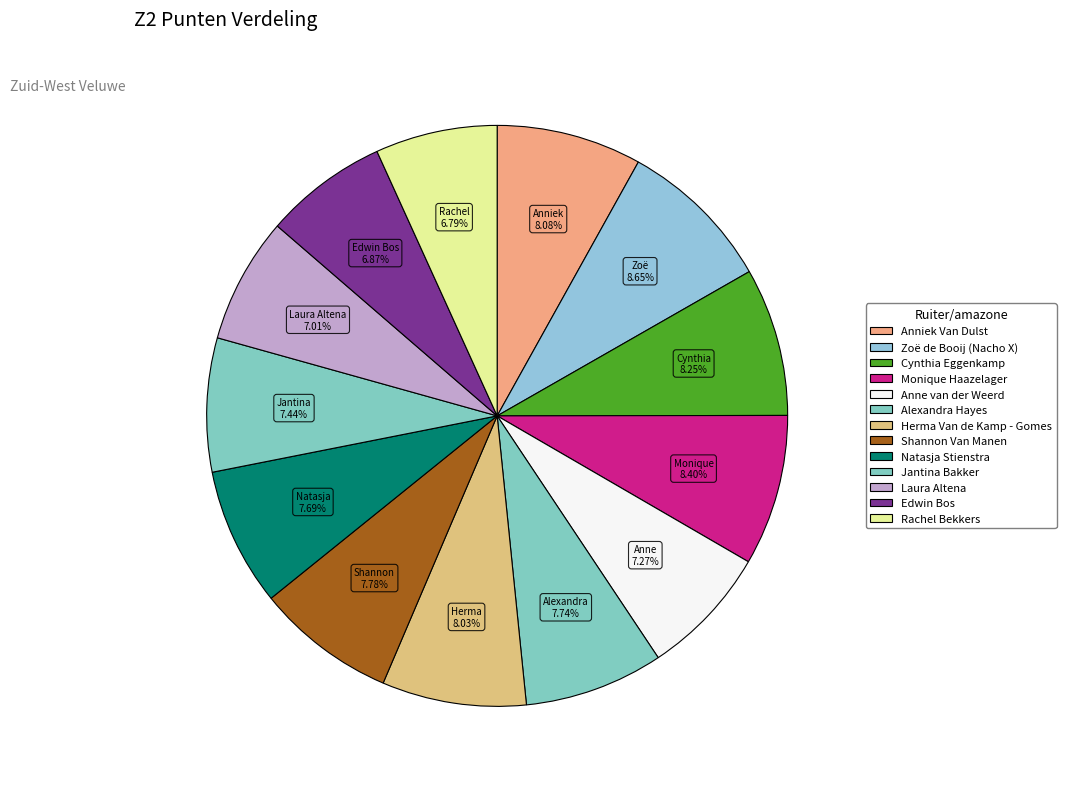

The Herma Van de Kamp - Gomes slice represents 8% of the pie. True or false?

True